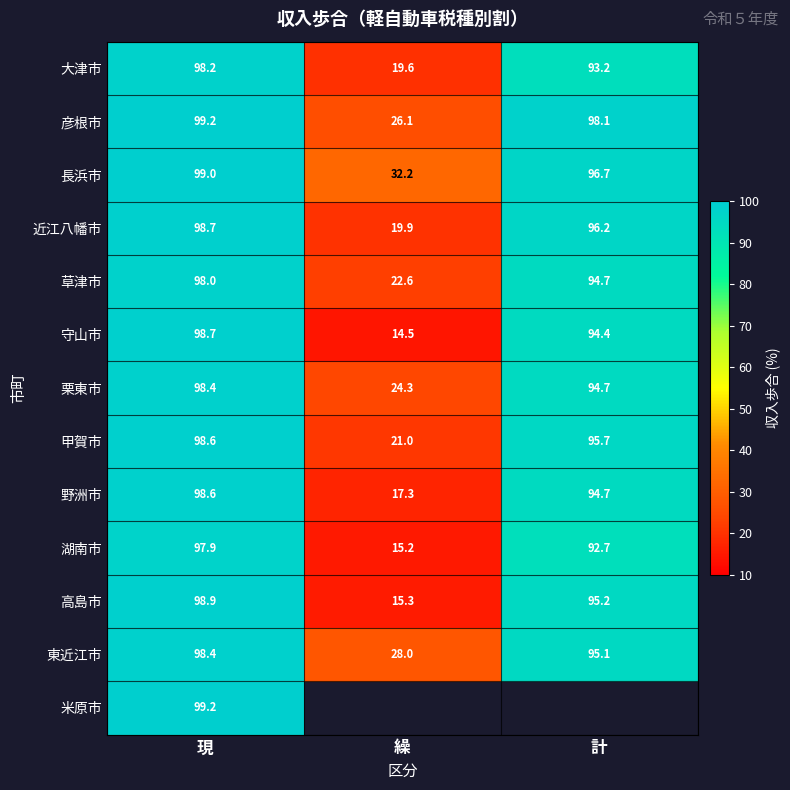

Rank the categories by 東近江市 value from highest to lowest.

現, 計, 繰